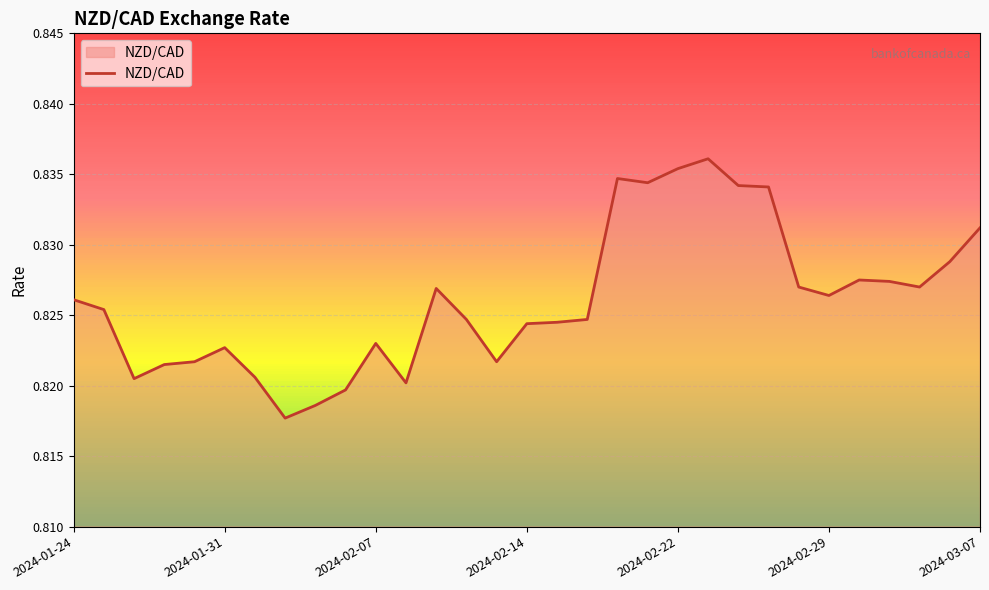

Does the chart display data point markers on the line(s)?

No